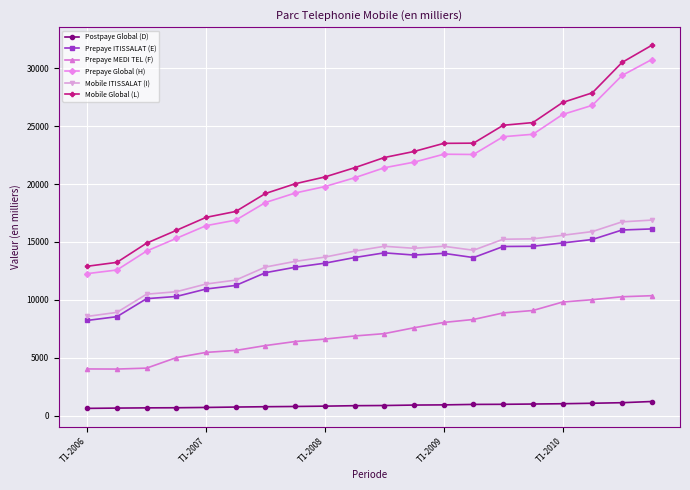

Is this an area chart (filled region under the line)?

No